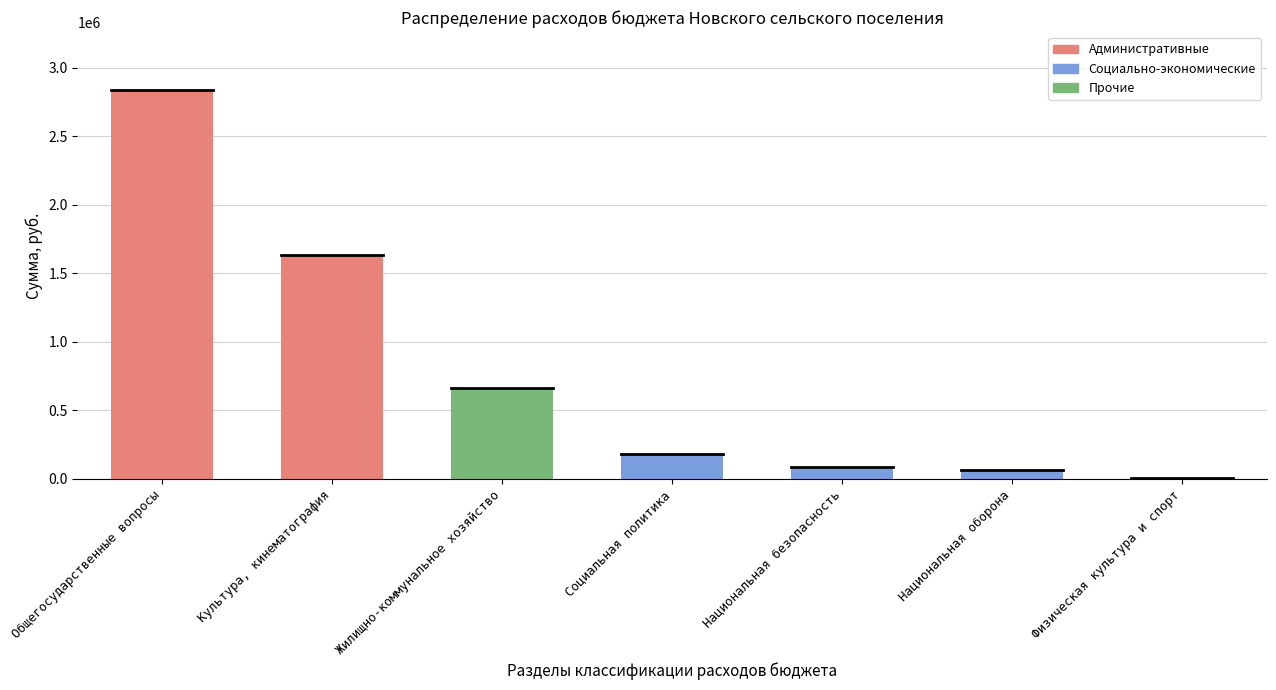

Is it true that the value at Национальная оборона is 13350.4?

False